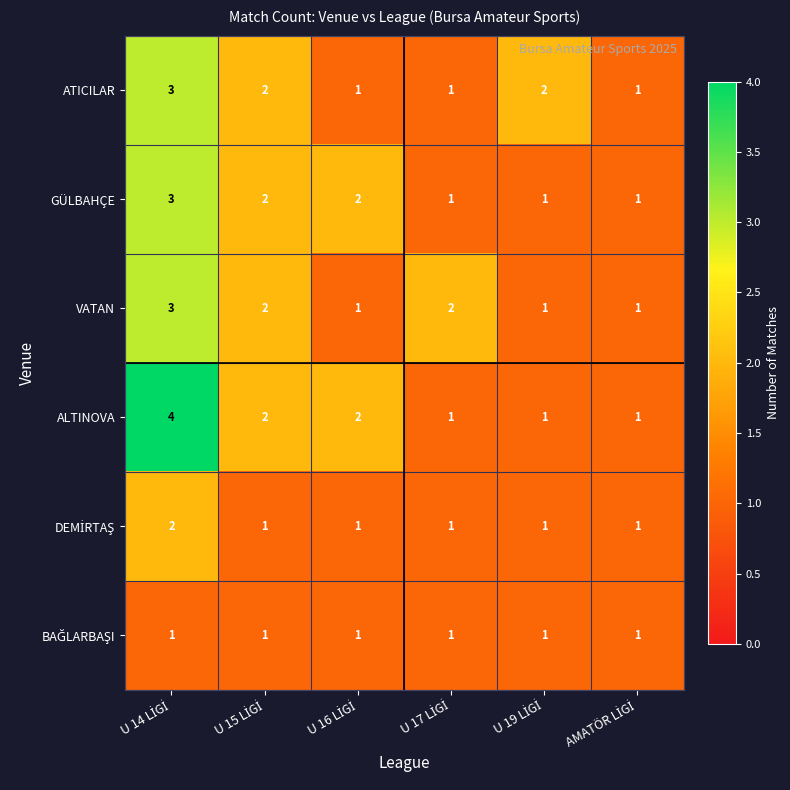

Which series has the largest total across all categories?

ALTINOVA